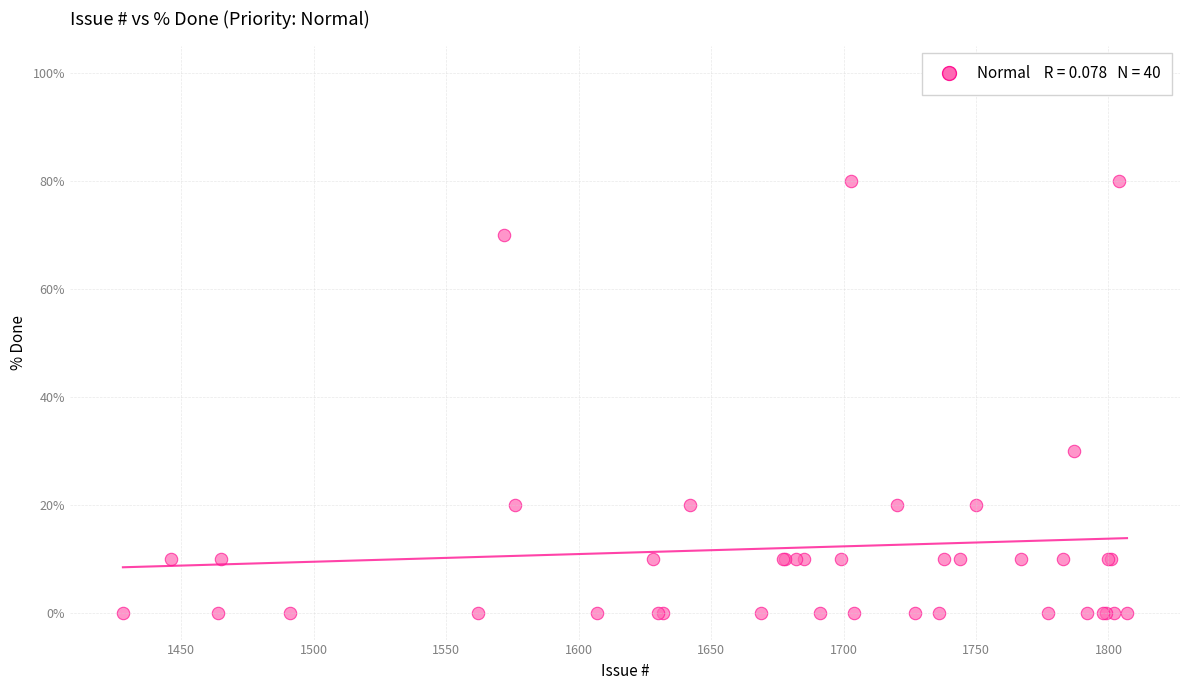

What Y value in the scatter plot is closest to 40?

30